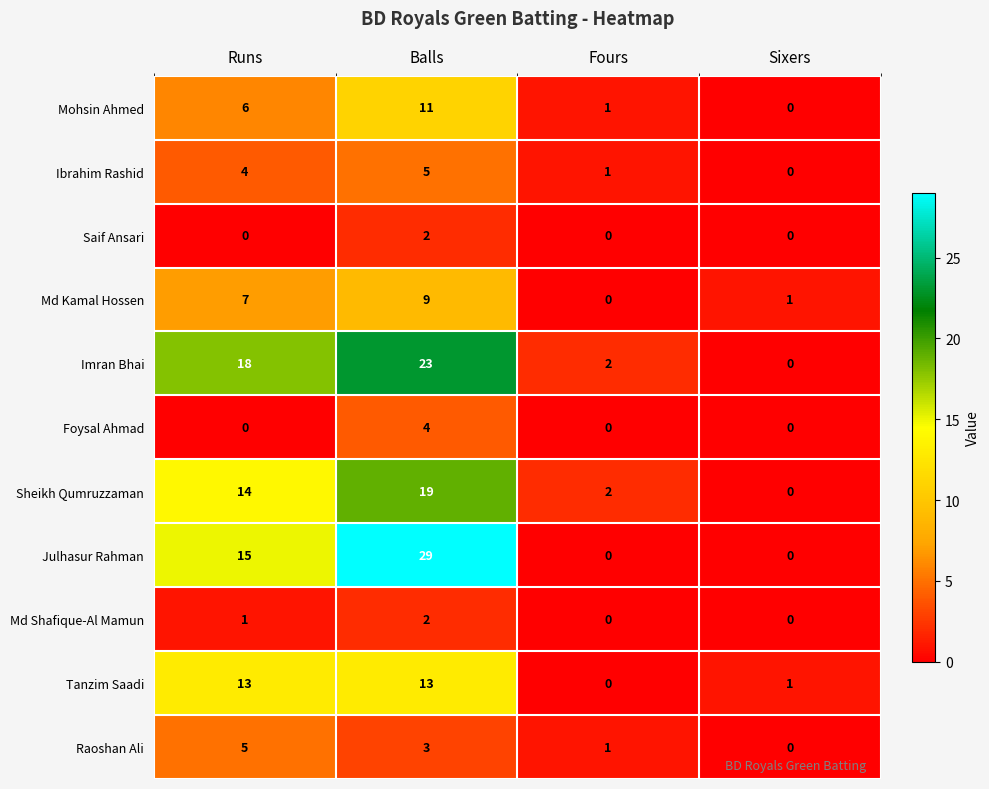

Rank the categories by Raoshan Ali value from highest to lowest.

Runs, Balls, Fours, Sixers